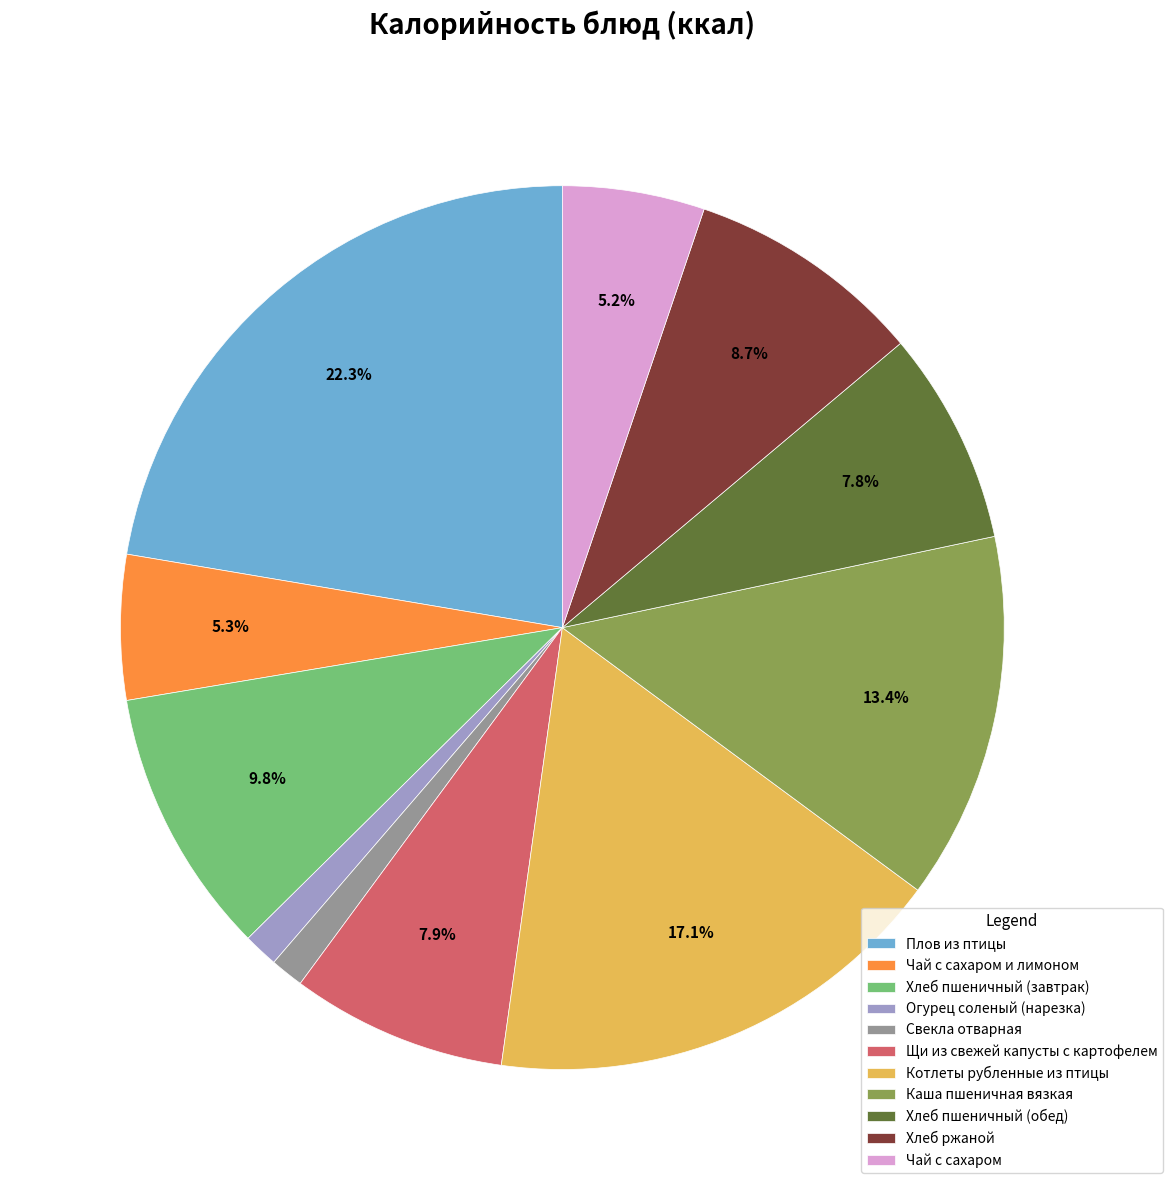

How many slices are in this pie chart?

11